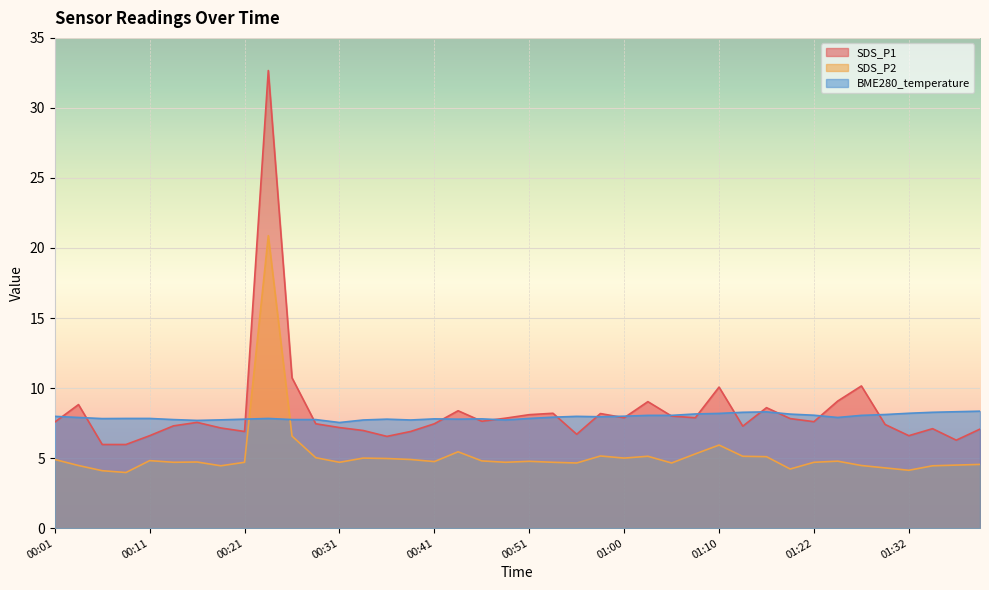

What is the difference between the second highest and second lowest values in the BME280_temperature series?

0.6